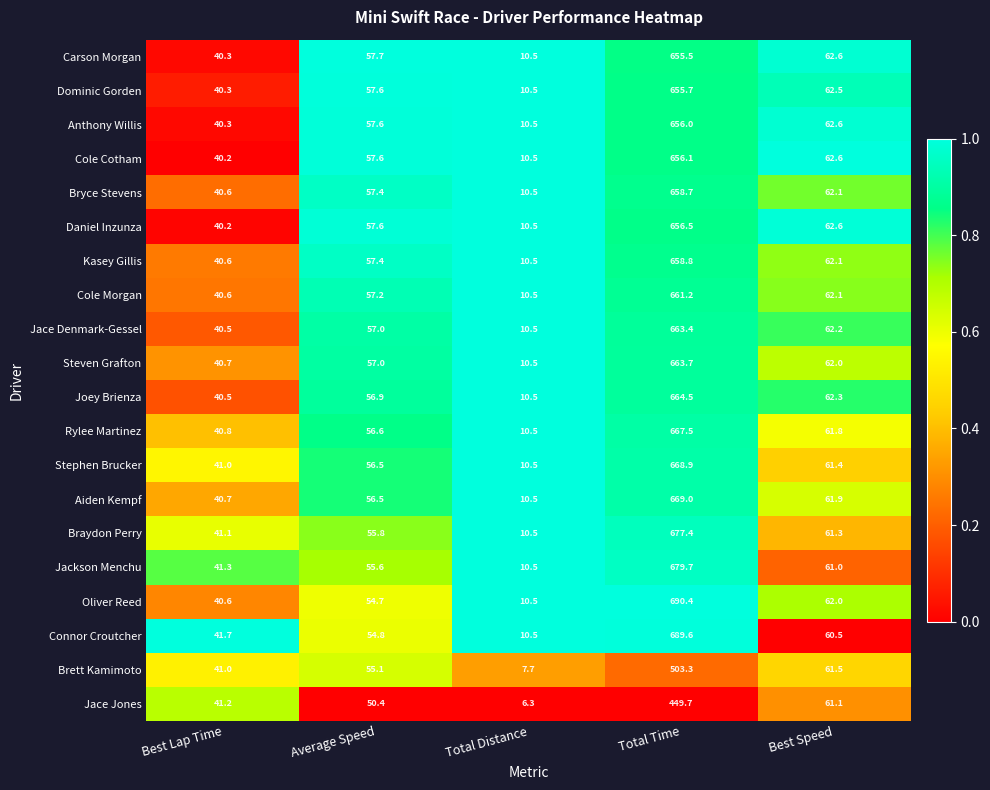

What is the difference between the second highest and minimum values in the Aiden Kempf series?

51.4